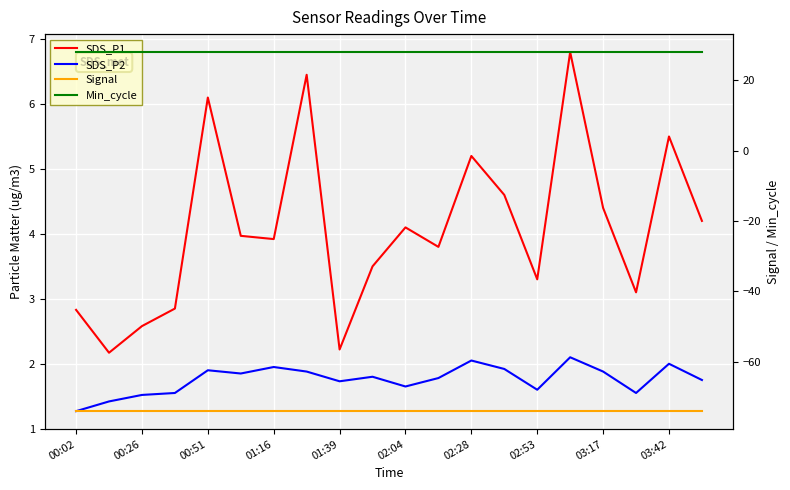

How many lines are shown in the chart?

4